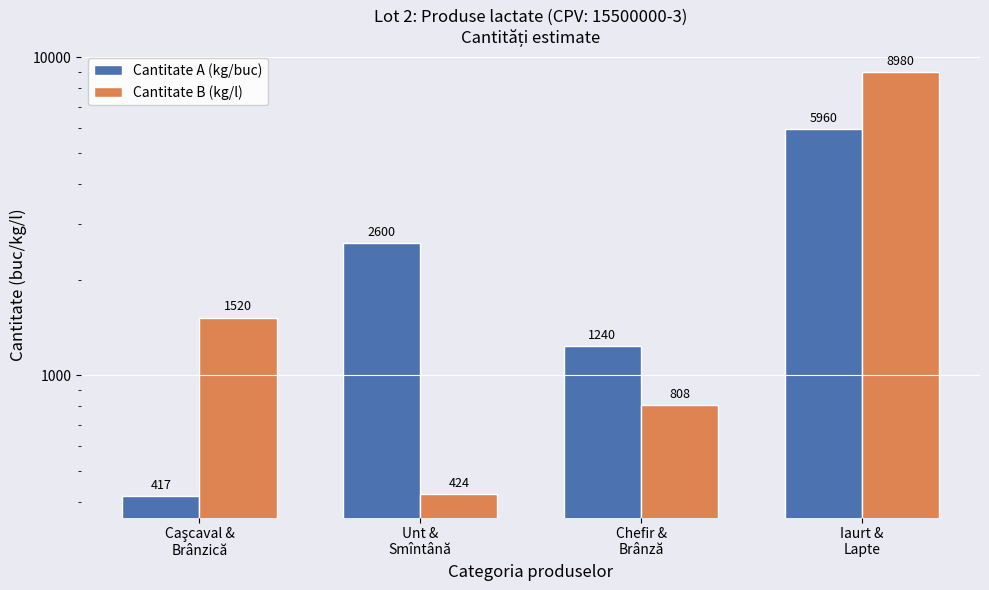

The Cantitate A (kg/buc) series shows 2600 at Unt &
Smîntână. True or false?

True